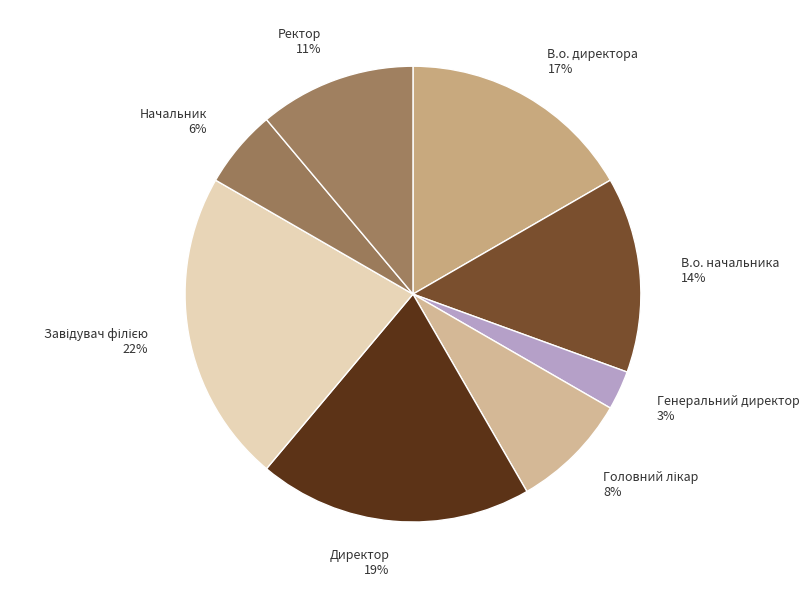

To the nearest percent, what is the combined percentage of Начальник and Ректор?

17%